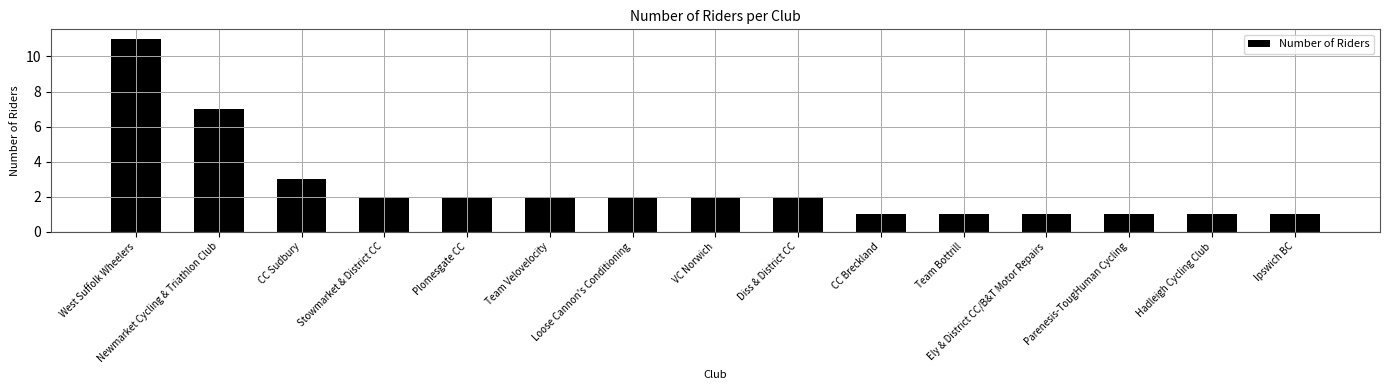

Reading left to right, extract all data points from this chart.

West Suffolk Wheelers=11	Newmarket Cycling & Triathlon Club=7	CC Sudbury=3	Stowmarket & District CC=2	Plomesgate CC=2	Team Velovelocity=2	Loose Cannon's Conditioning=2	VC Norwich=2	Diss & District CC=2	CC Breckland=1	Team Bottrill=1	Ely & District CC/B&T Motor Repairs=1	Parenesis-TougHuman Cycling=1	Hadleigh Cycling Club=1	Ipswich BC=1